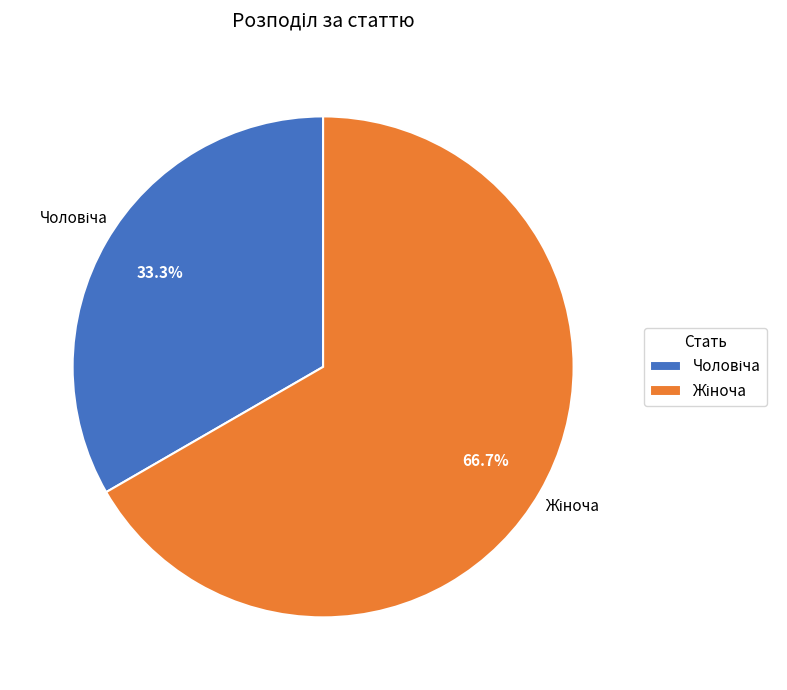

Does any single category account for the majority?

Yes